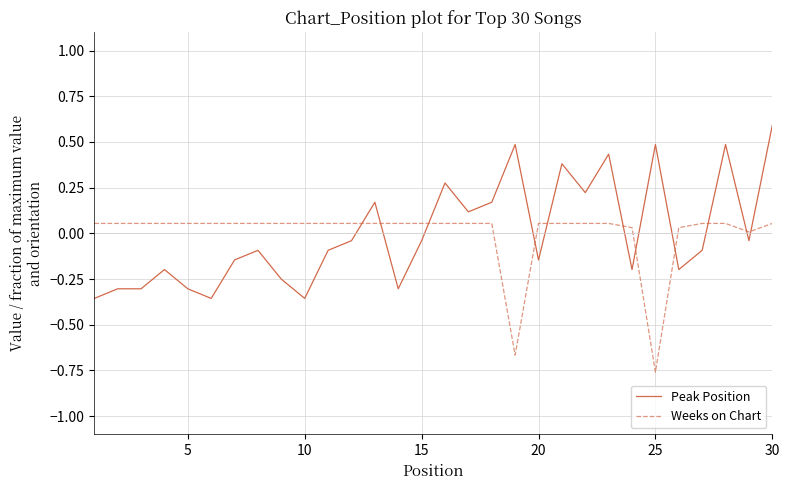

True or false: Peak Position has more than 0 points higher than both neighbors.

True